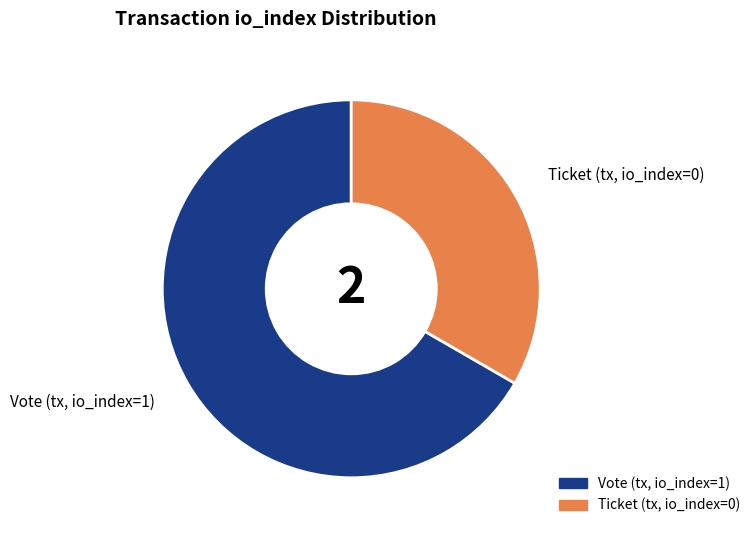

Count the number of slices in the pie.

2